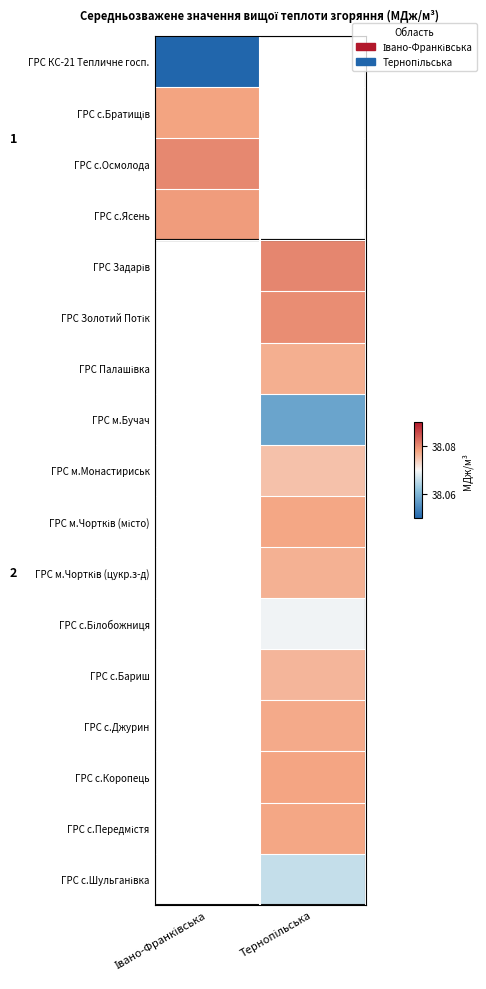

How many data points does each series have?

2